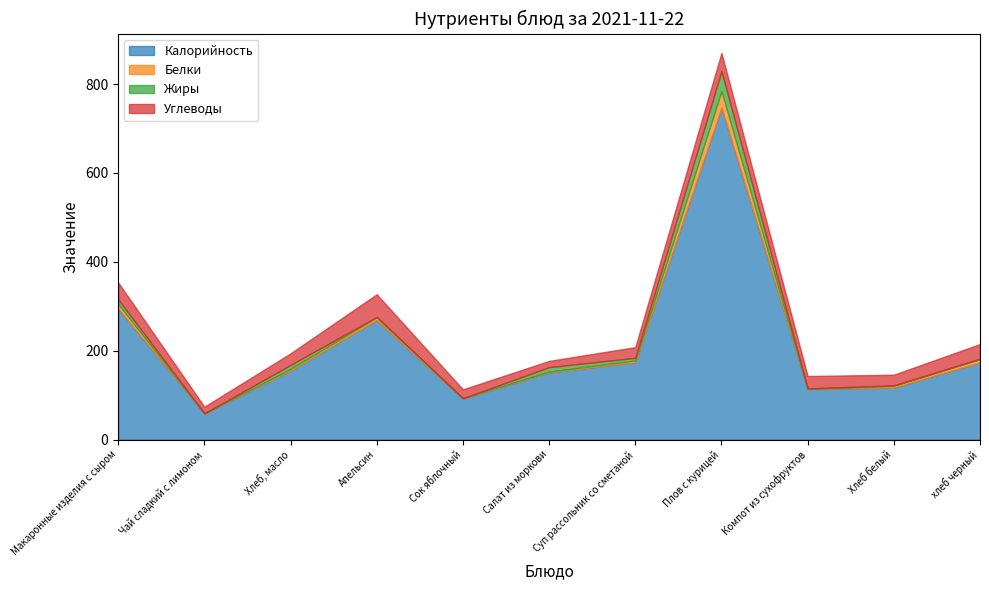

What is the approximate value of Калорийность at Сок яблочный?

92.0